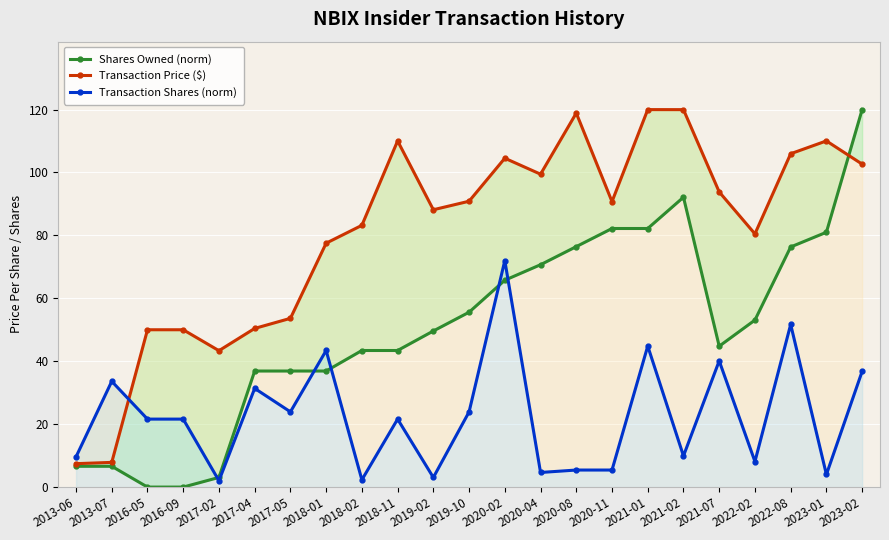

What position from the right is 2017-02?

19